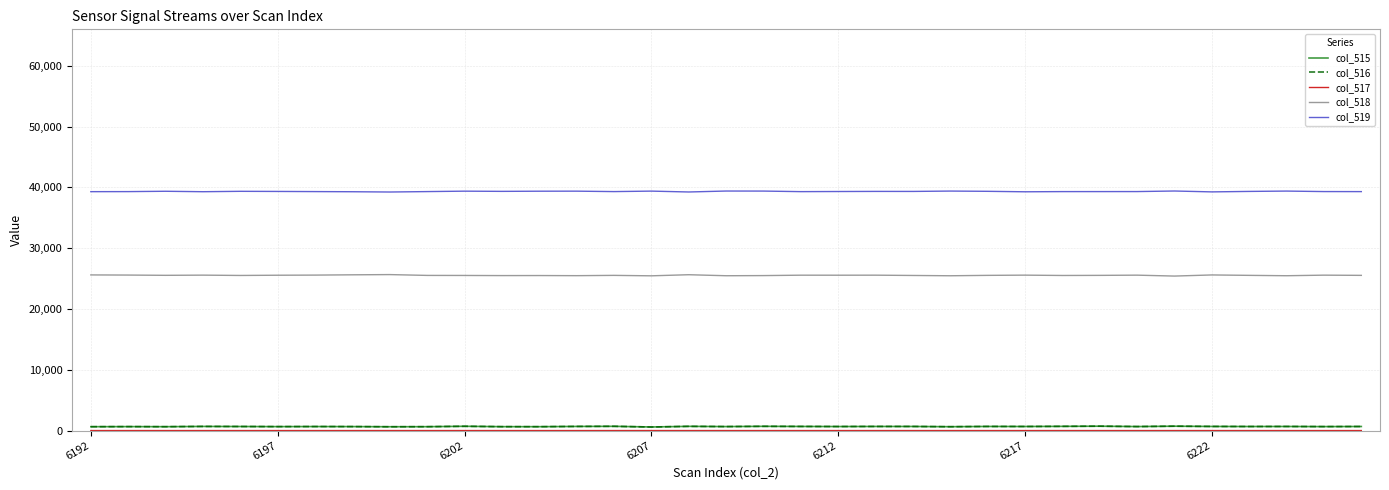

Which series has the largest total across all categories?

col_519